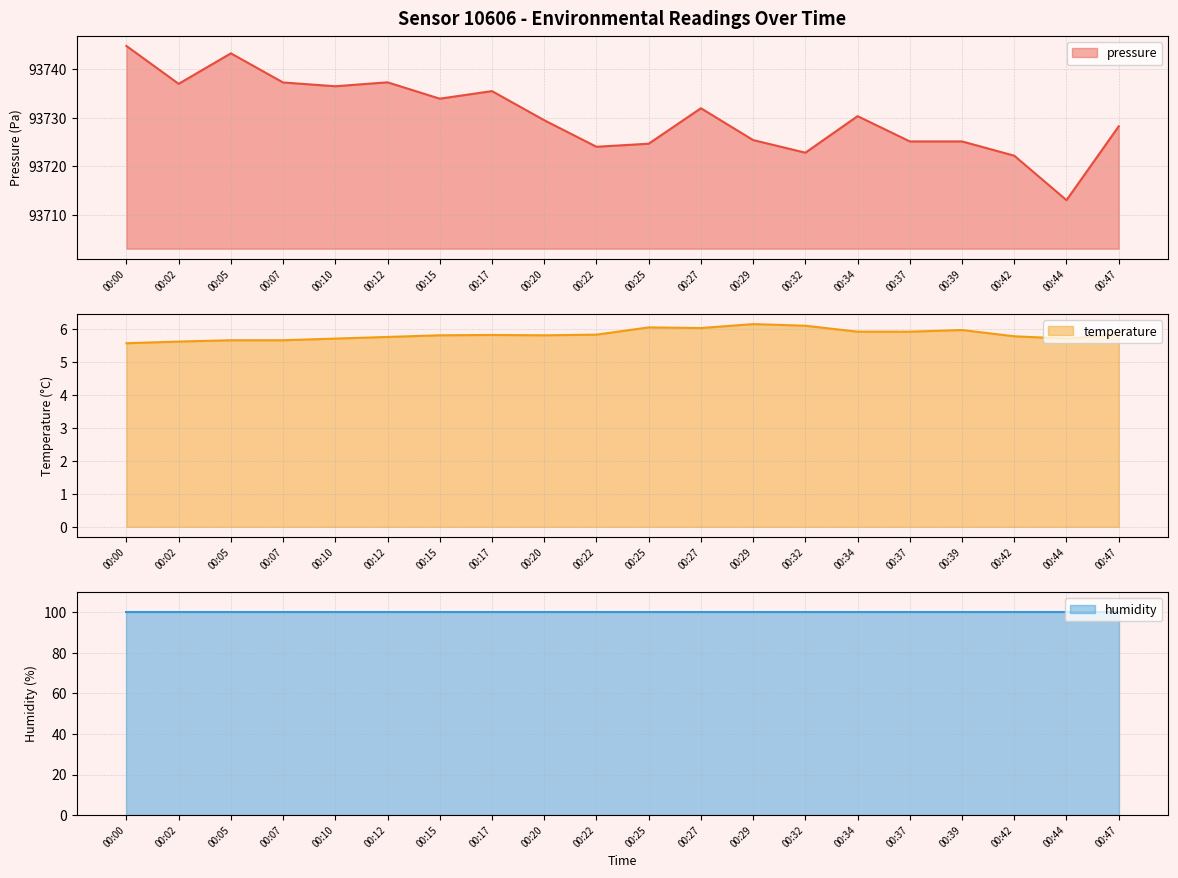

Does the chart have visible grid lines?

Yes